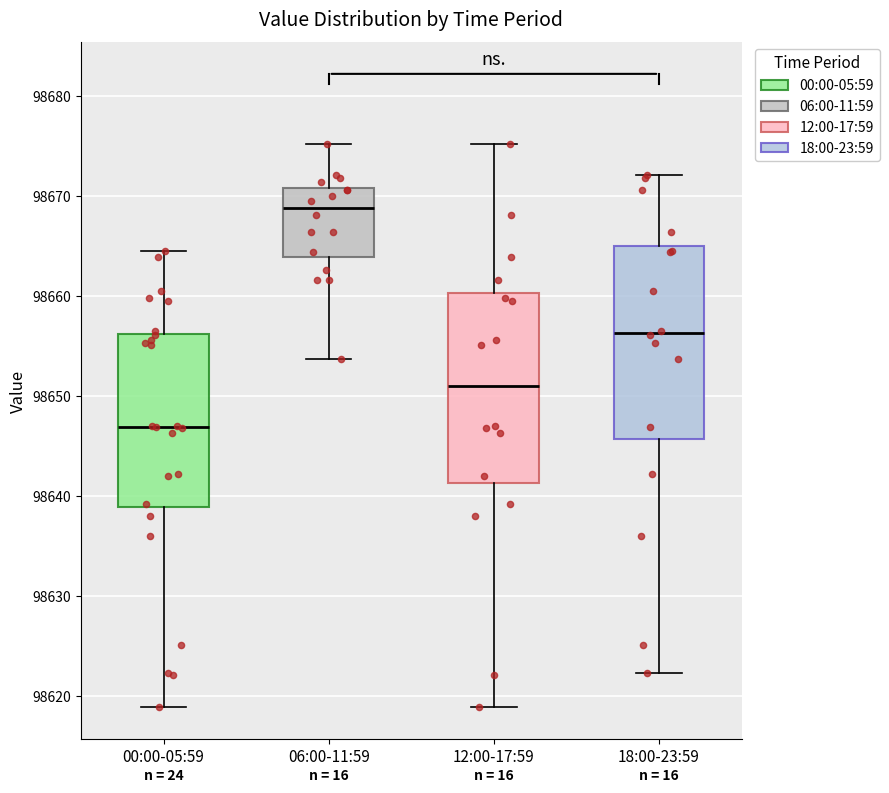

Reading left to right, read every box against the y-axis: the position of its median line, the range the box covers, and the ends of its whiskers. The values are not printed on the chart, so give them approximately, as read against the axis.

00:00-05:59: median 98647, box 98639 to 98656, whiskers 98619 to 98665
06:00-11:59: median 98669, box 98664 to 98671, whiskers 98654 to 98675
12:00-17:59: median 98651, box 98641 to 98660, whiskers 98619 to 98675
18:00-23:59: median 98656, box 98646 to 98665, whiskers 98622 to 98672